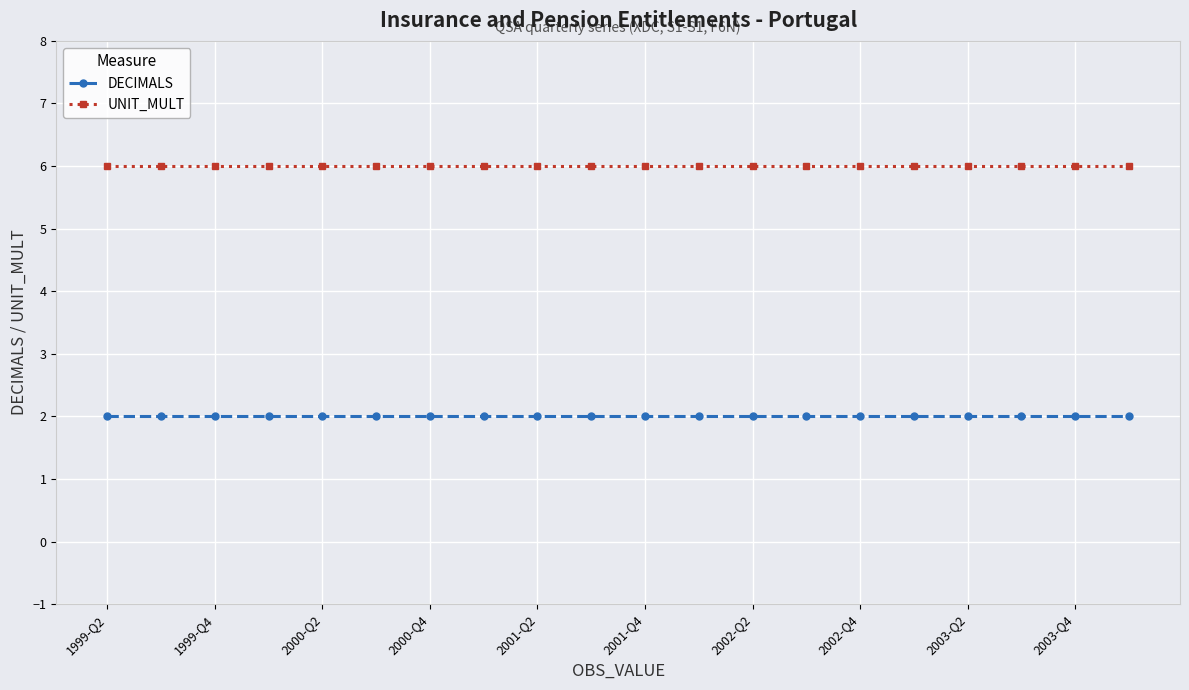

True or false: DECIMALS and UNIT_MULT intersect in this chart.

False